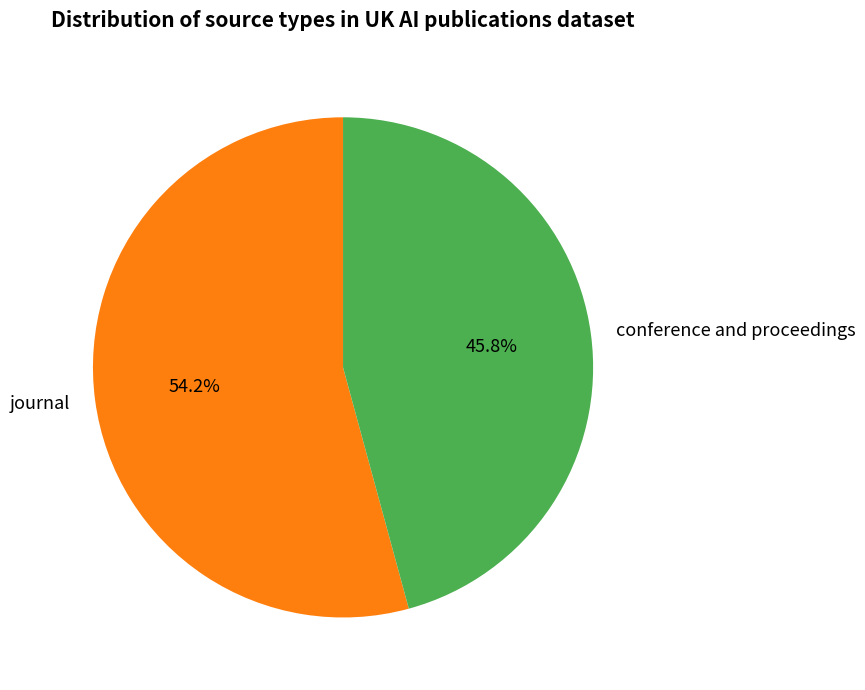

To the nearest percent, what portion does journal represent?

54%